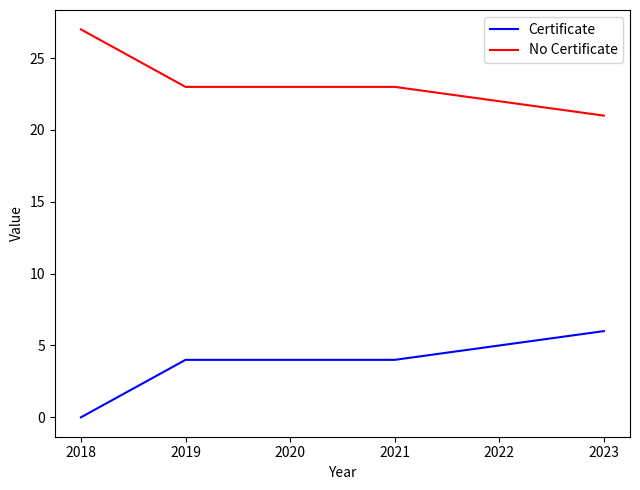

Does the chart display data point markers on the line(s)?

No